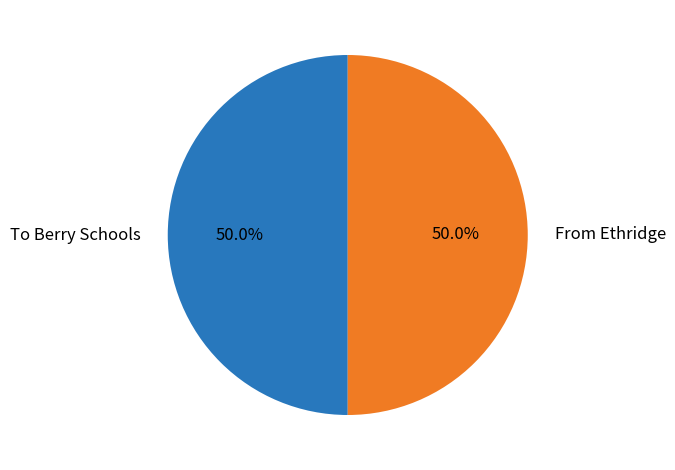

What percentage do To Berry Schools and From Ethridge together represent?

100.0%